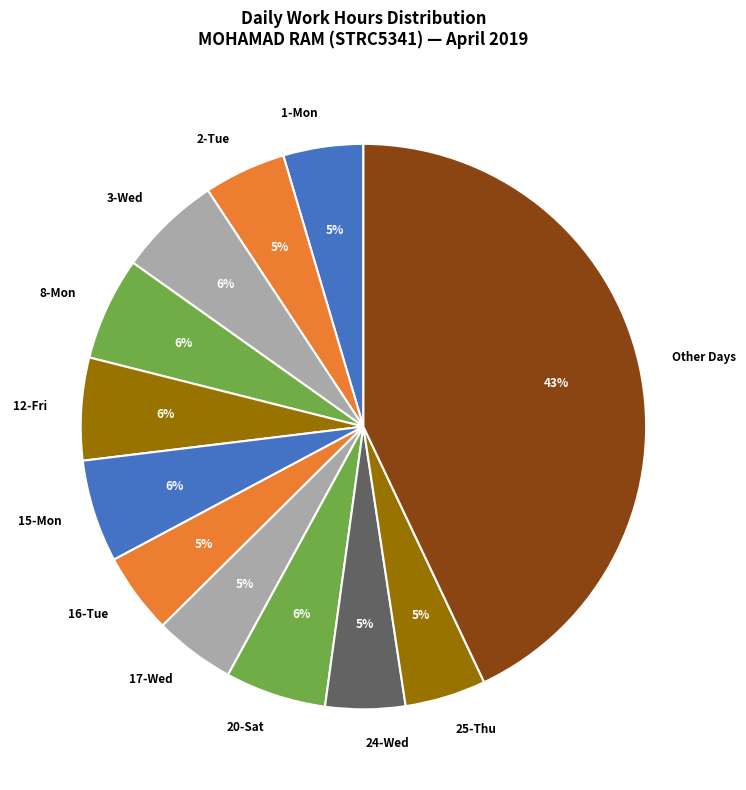

What percentage is the 1-Mon slice, to the nearest percent?

5%